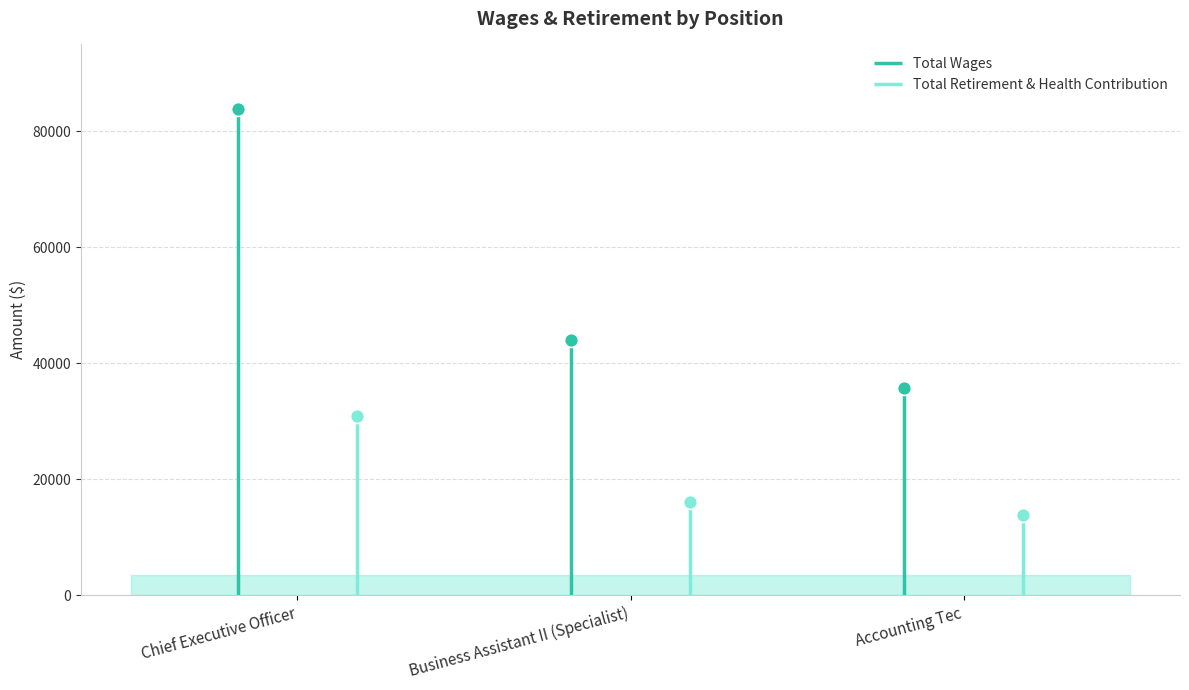

What is the label of the 1st point from the right?

Accounting Tec